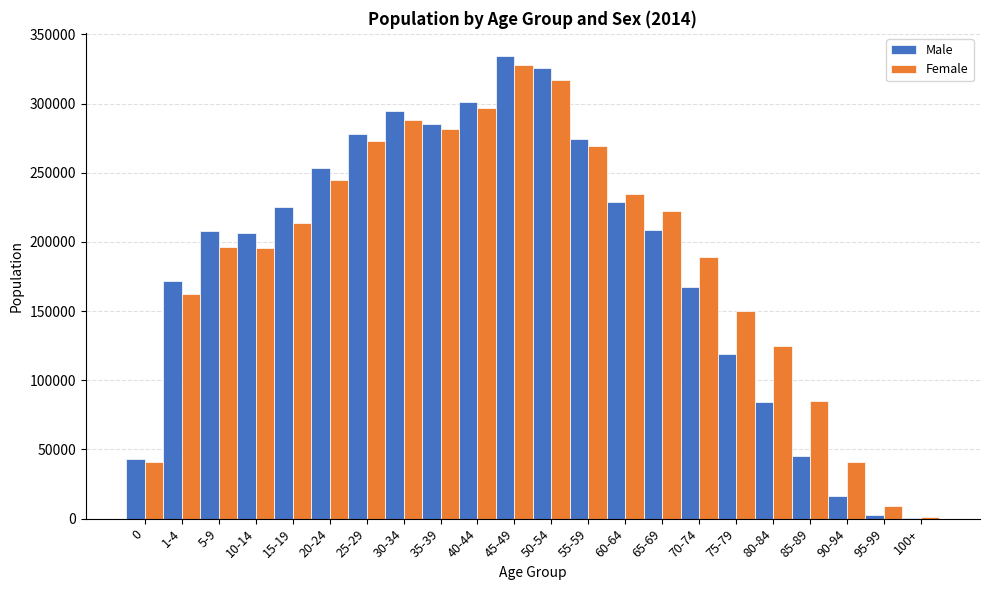

What is the sum of all Female values?

4163786